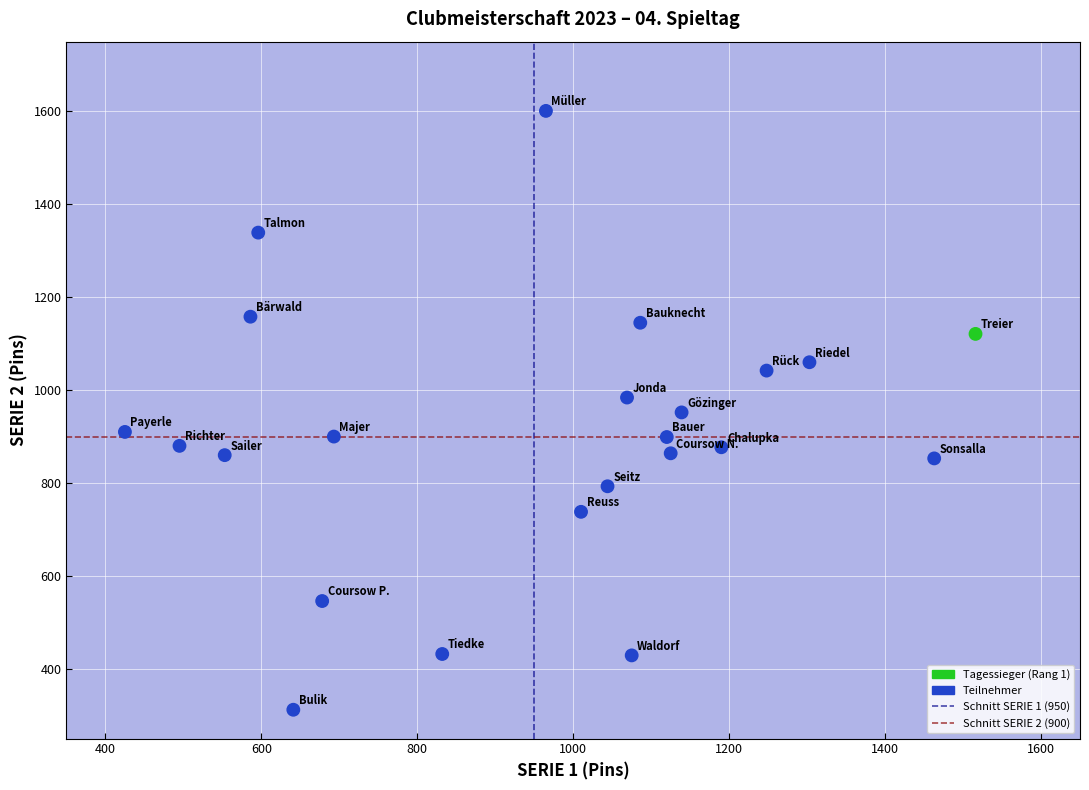

What is the range of Y values (max minus min)?

1289